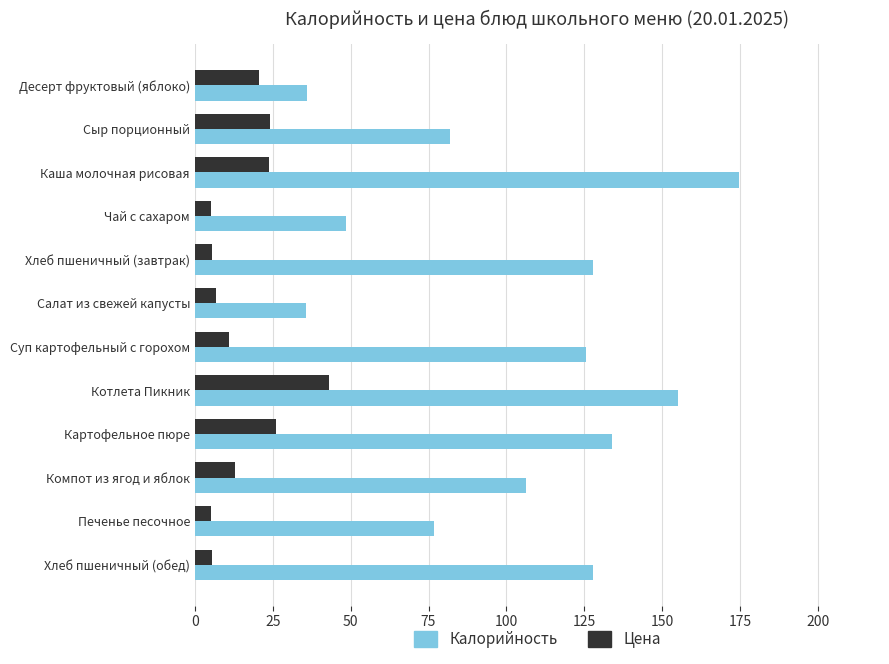

What is the difference between the maximum and minimum values in the Цена series?

38.0